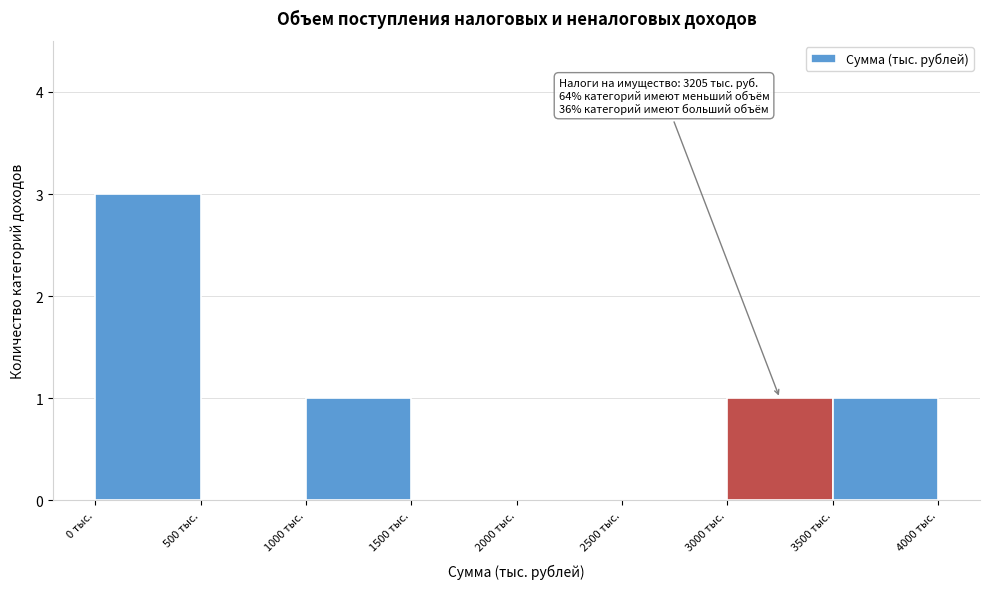

Over which range of the x-axis is the bar tallest?

0 to 500